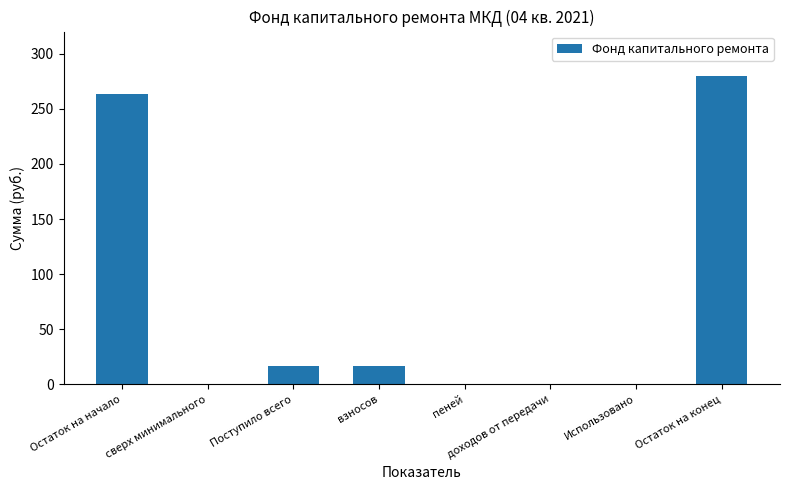

What is the sum of all values?

576.3